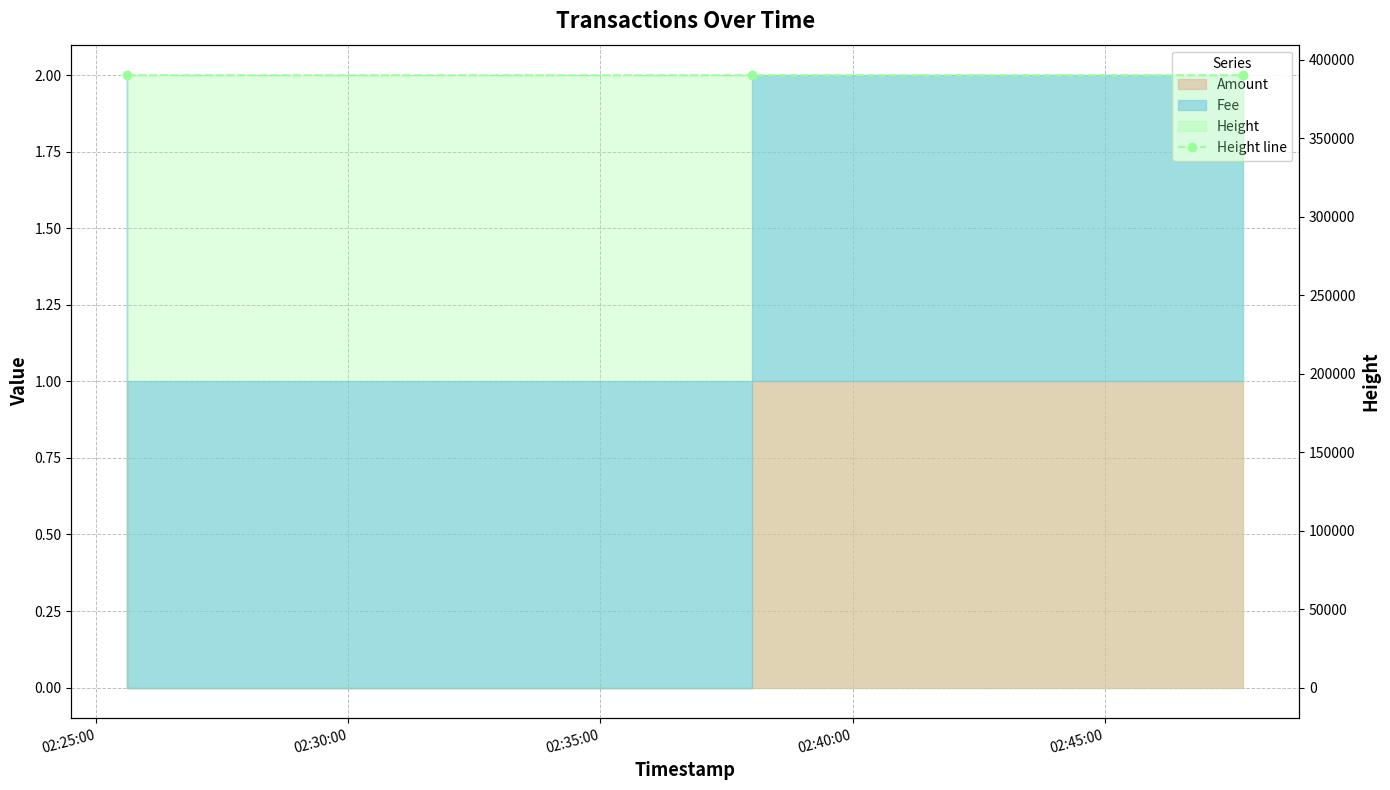

True or false: the data shows 389979 at 02:25:00.

True